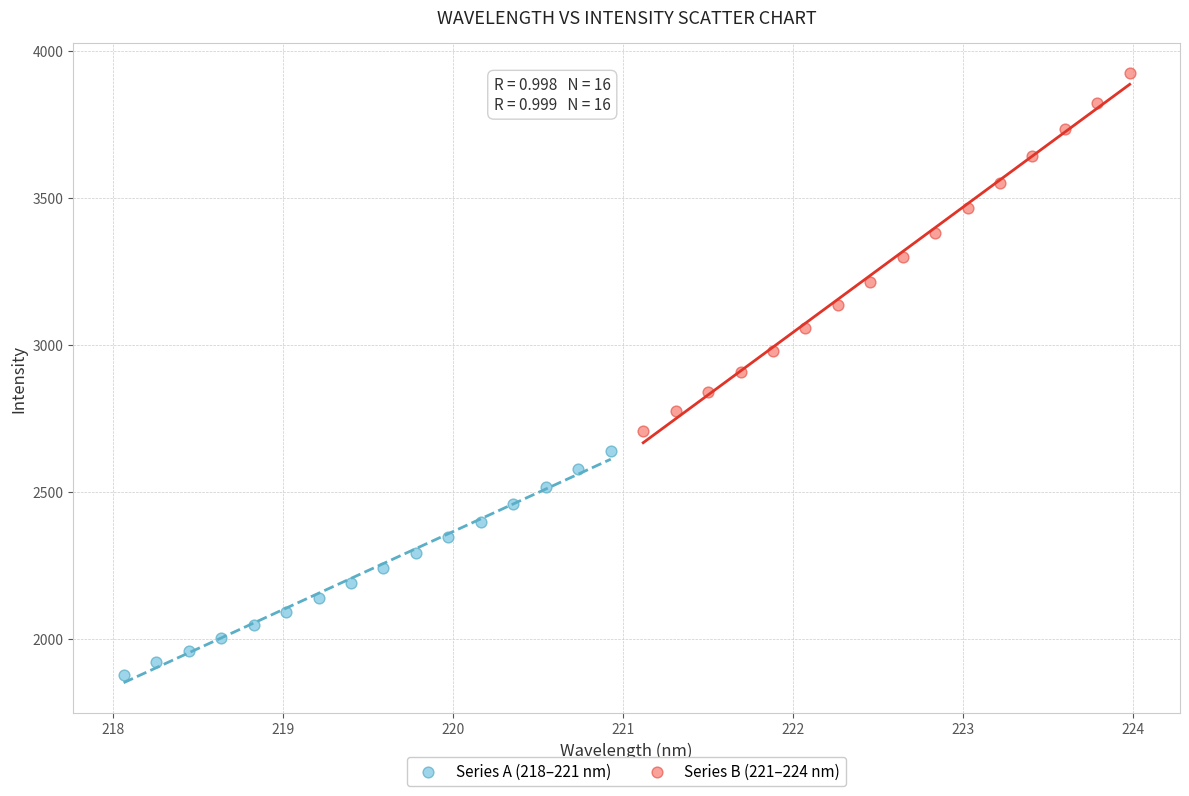

Which series contains the highest Y value?

Series B (221–224 nm)